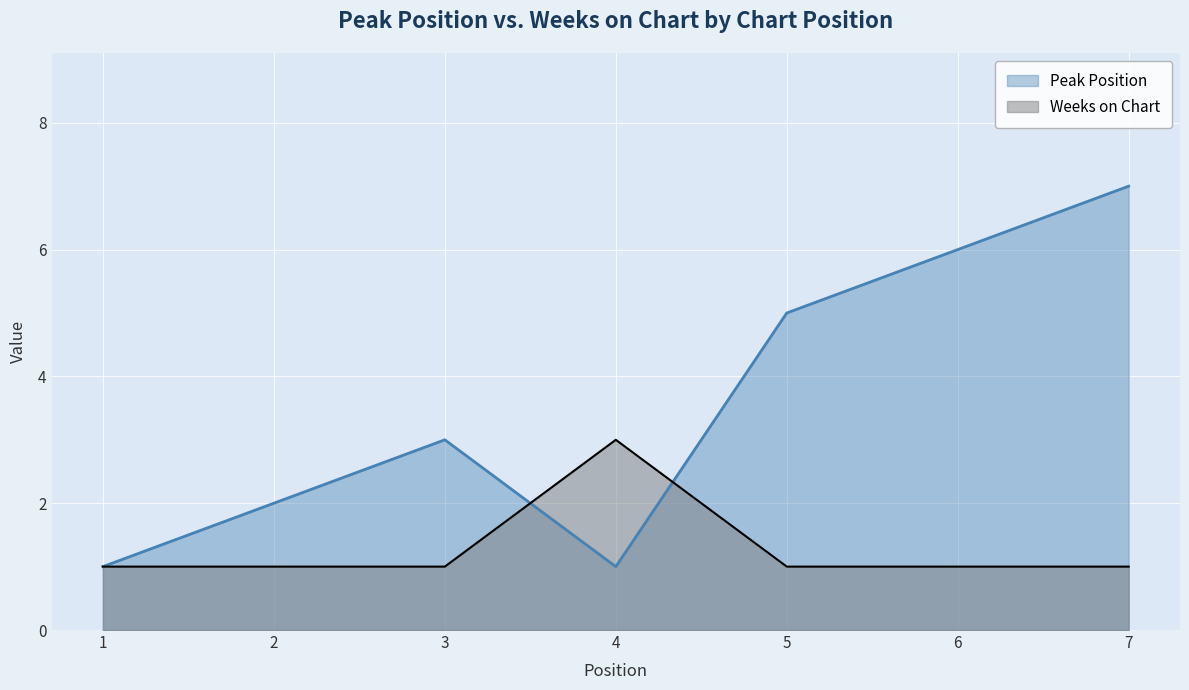

Count the Weeks on Chart values in the range 1 to 2.

6